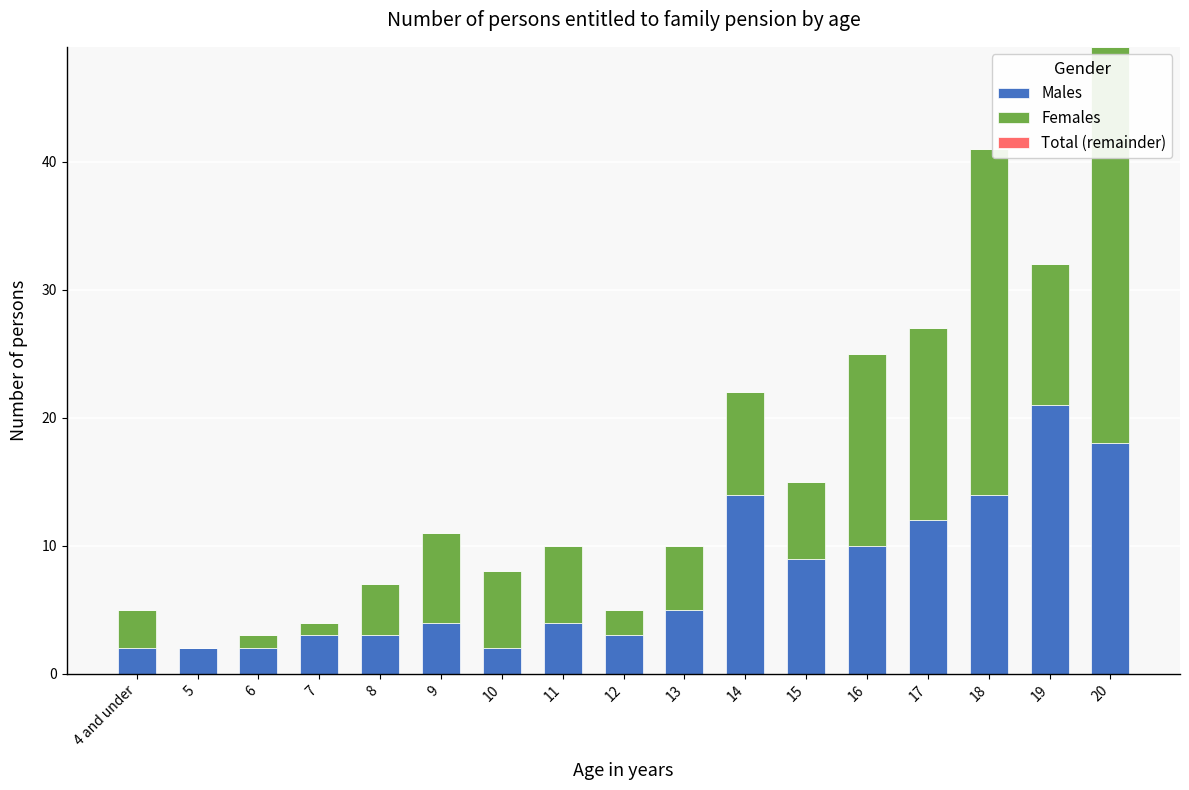

Are the bars horizontal?

No